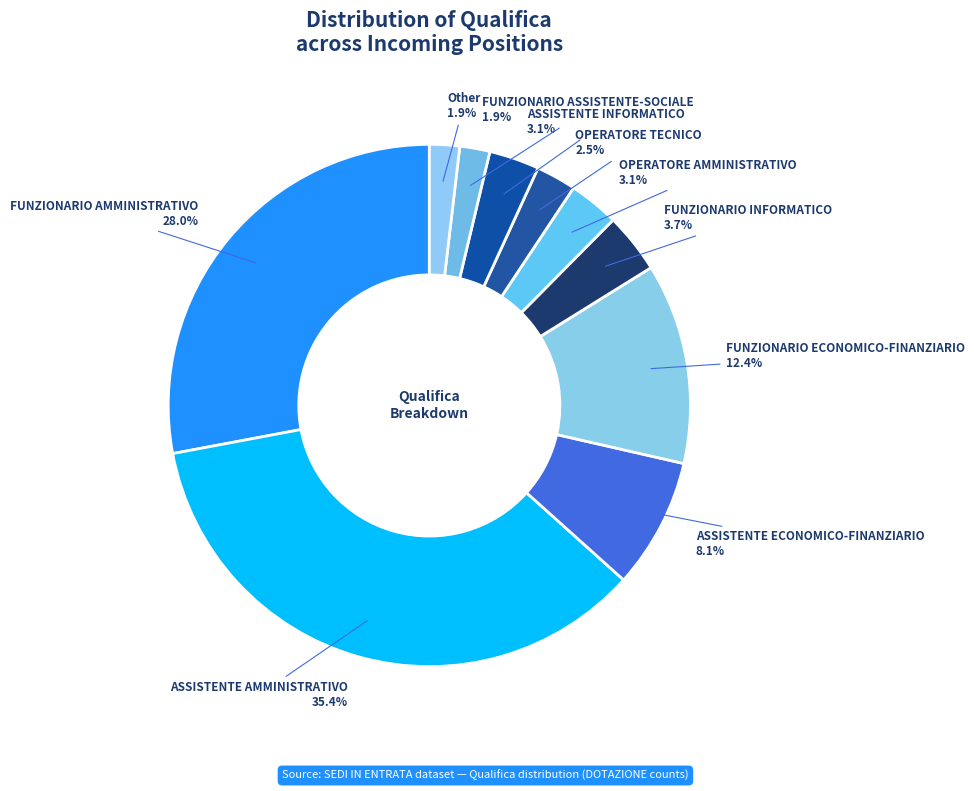

To the nearest percent, what is the average slice percentage?

10%